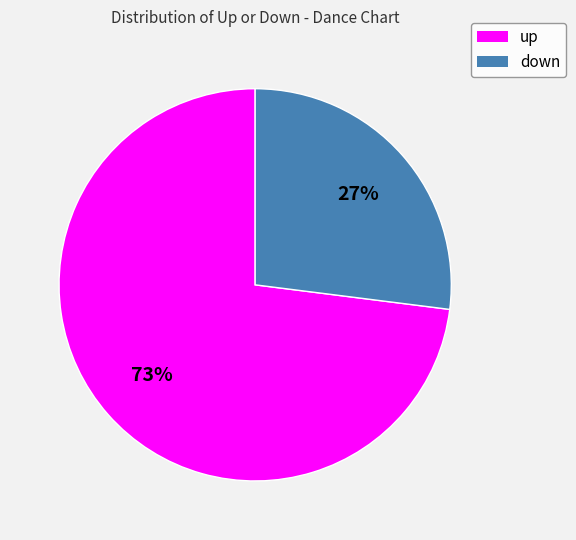

Which has a higher value, up or down?

up